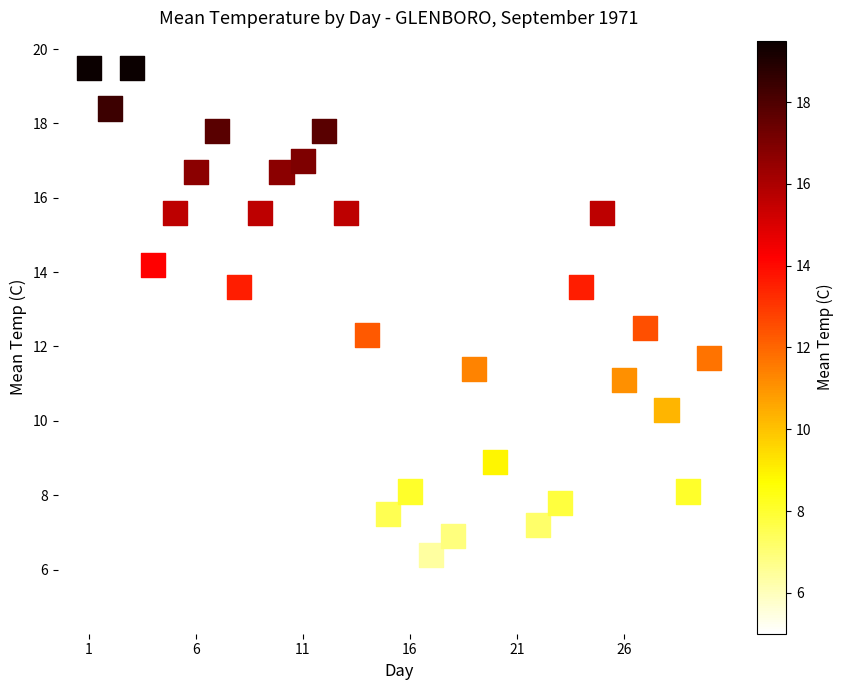

What is the range of Y values (max minus min)?

14.5